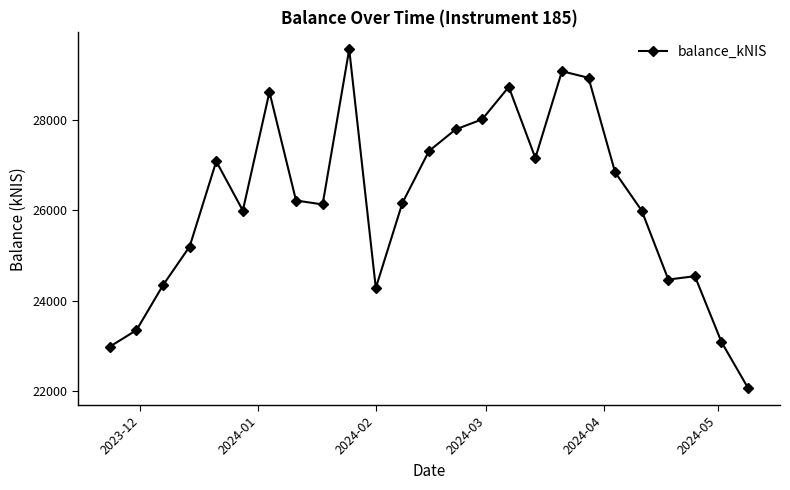

What is the difference between the maximum and second lowest values?

6585.4